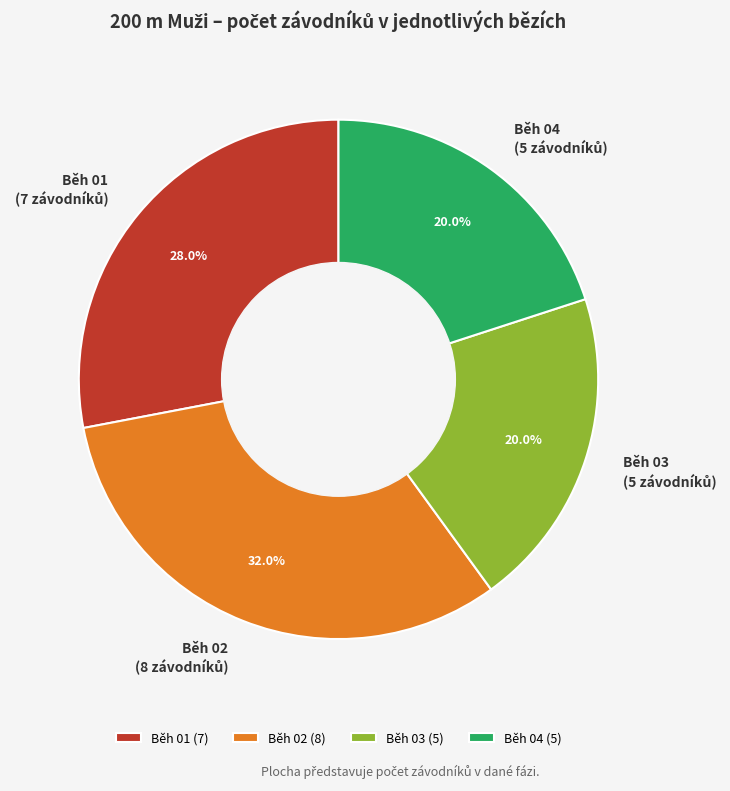

Between Běh 02 and Běh 01, which is larger?

Běh 02